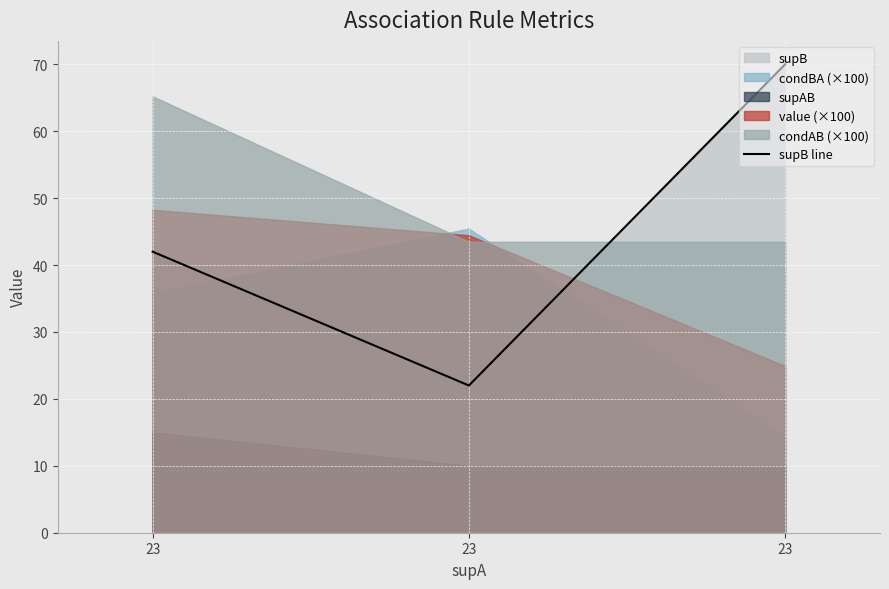

How many data points are less than 42?

1